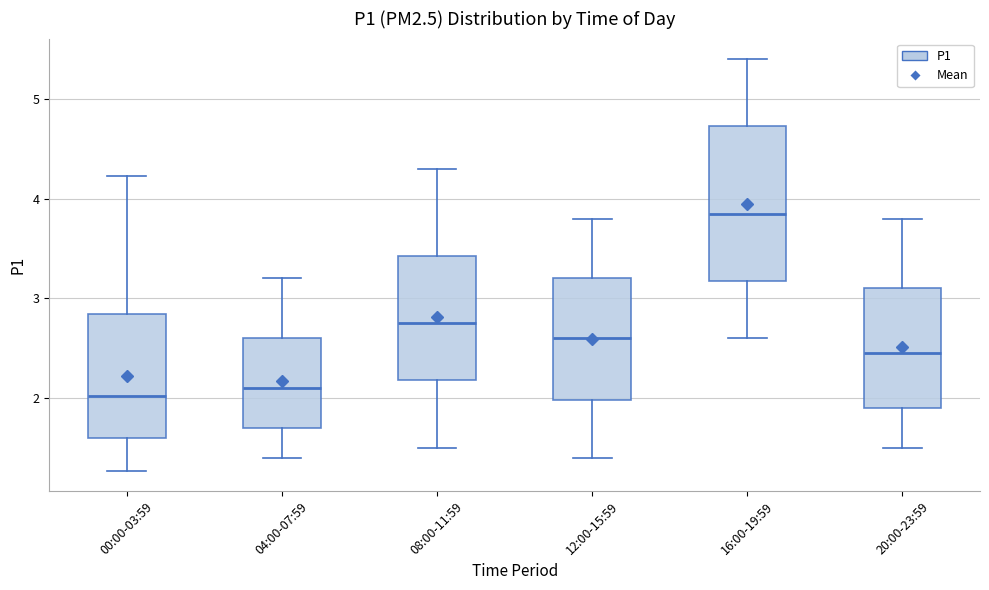

Comparing the boxes themselves (not the whiskers), which one is the tallest?

16:00-19:59